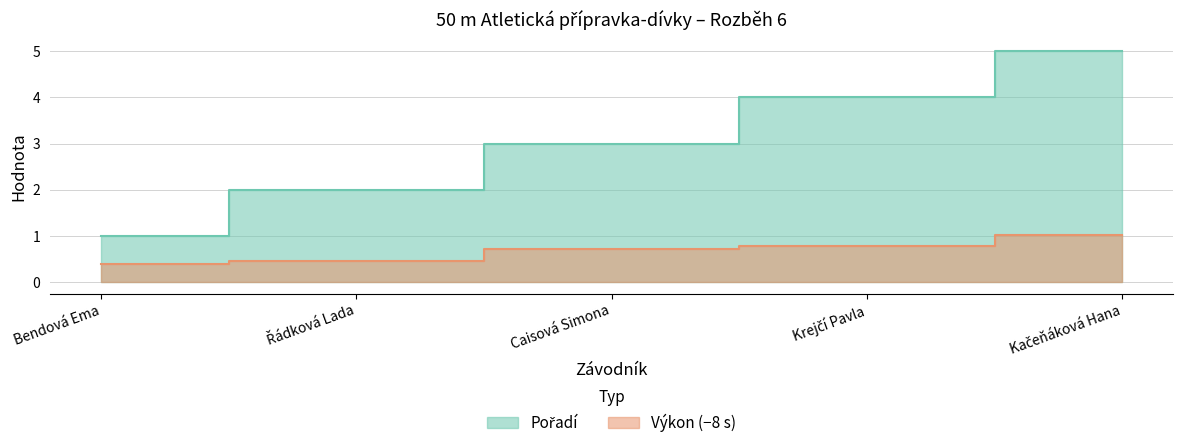

What is the spread (max minus min) of values at Krejčí Pavla?

3.2